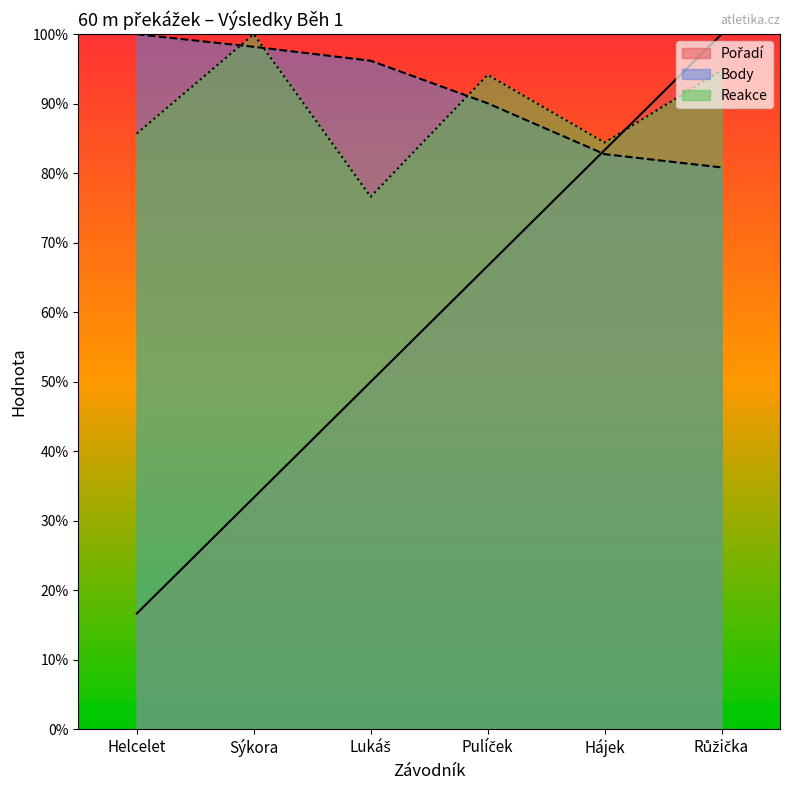

What is the label of the 5th point from the right?

Sýkora